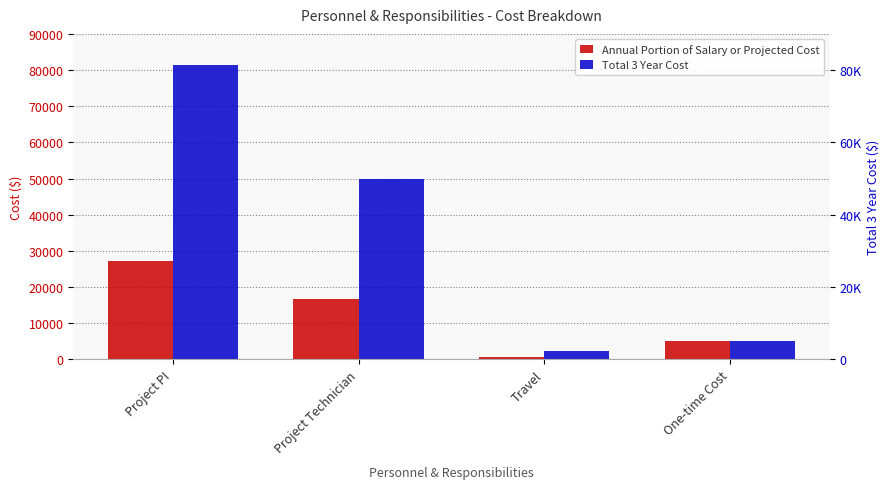

At how many categories does at least one series exceed 28216?

2